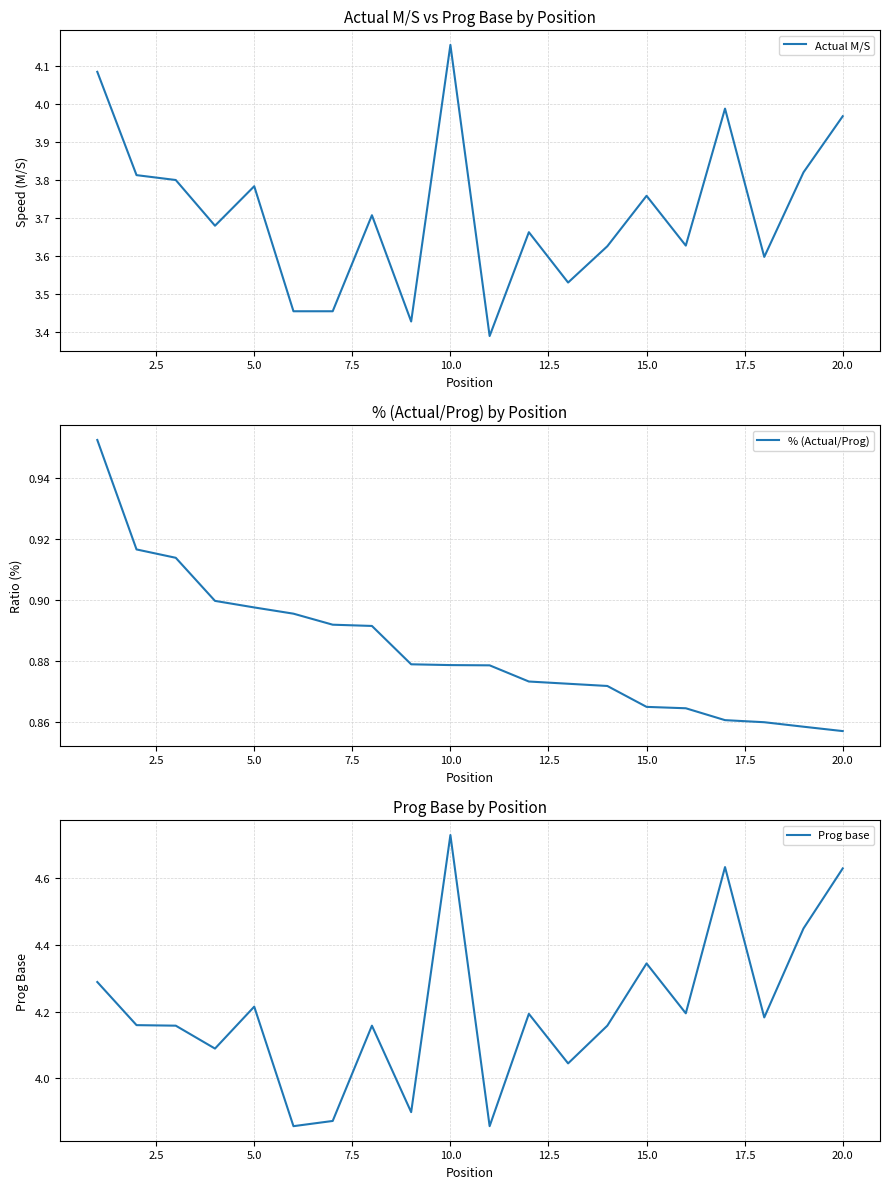

How many data points does each series have?

20